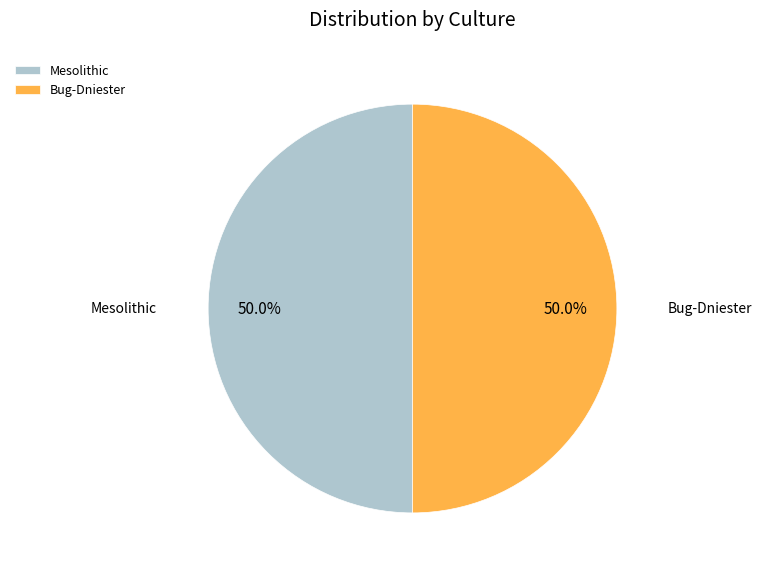

What is the ratio of the value at Mesolithic to the value at Bug-Dniester?

1.0